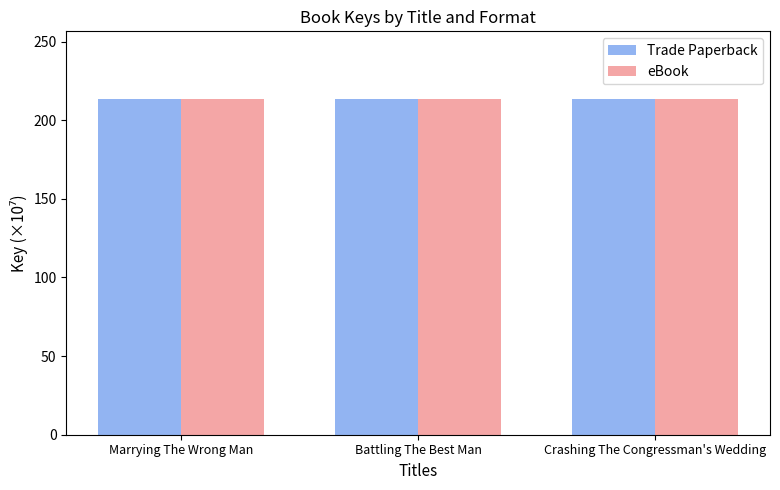

What value does the eBook series have at Battling The Best Man?

213.8